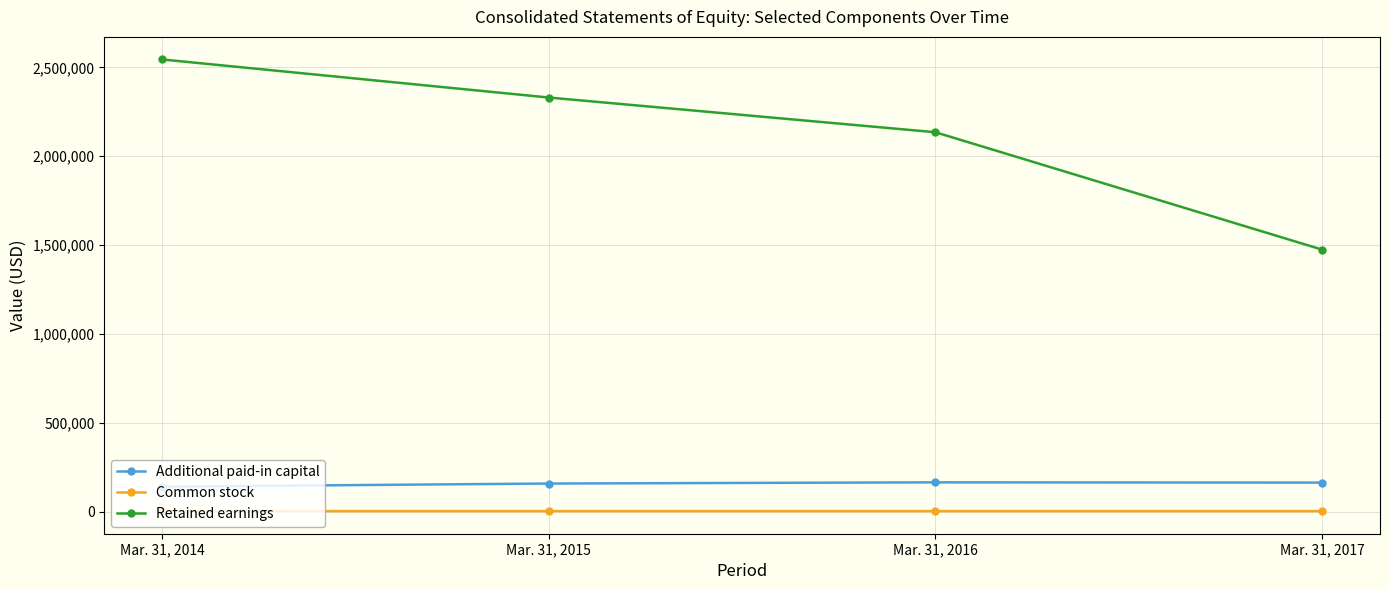

The value of Common stock at Mar. 31, 2016 is 4707. True or false?

True